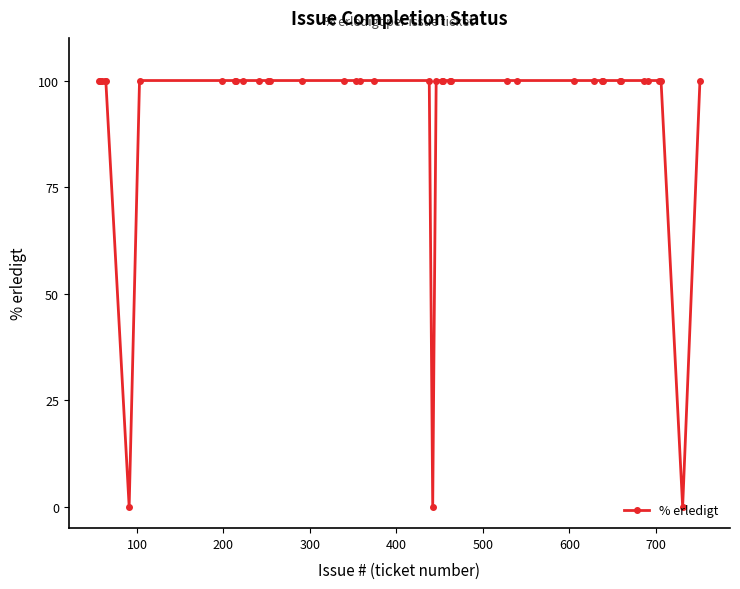

What is the difference between the maximum and minimum values?

100